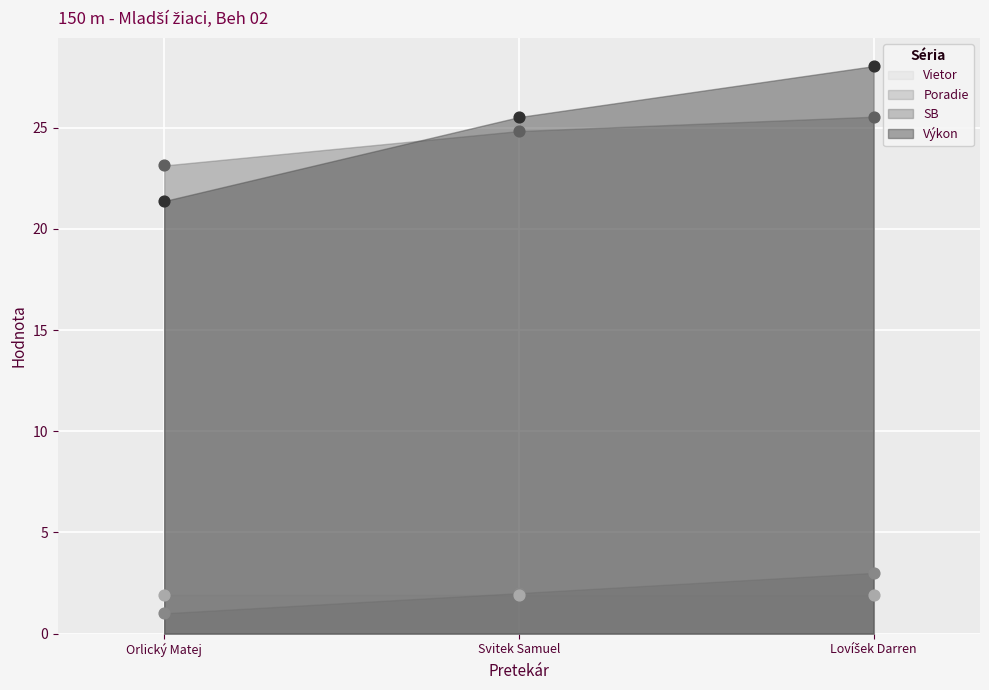

At how many categories does at least one series exceed 2?

3